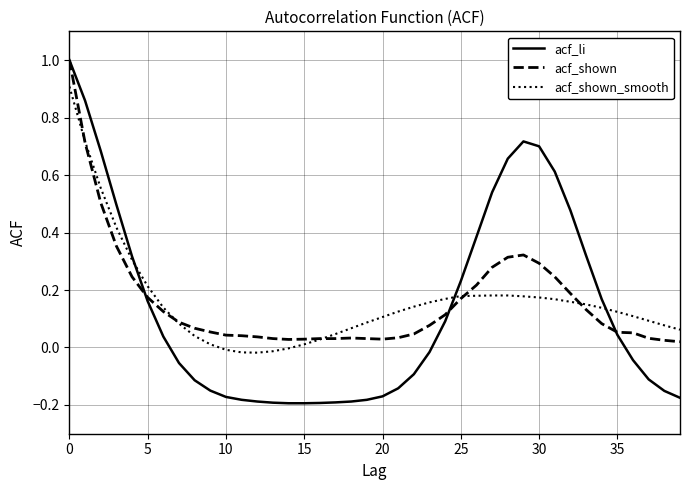

What are all the series names shown in the legend?

acf_li, acf_shown, acf_shown_smooth